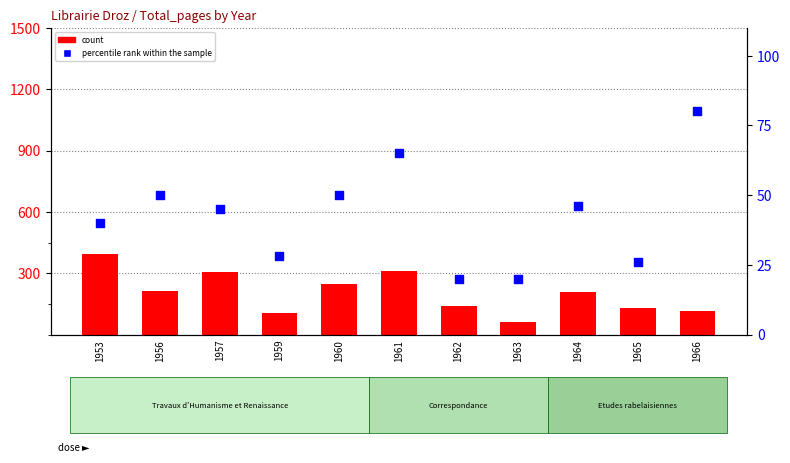

At how many categories does at least one series exceed 97?

10